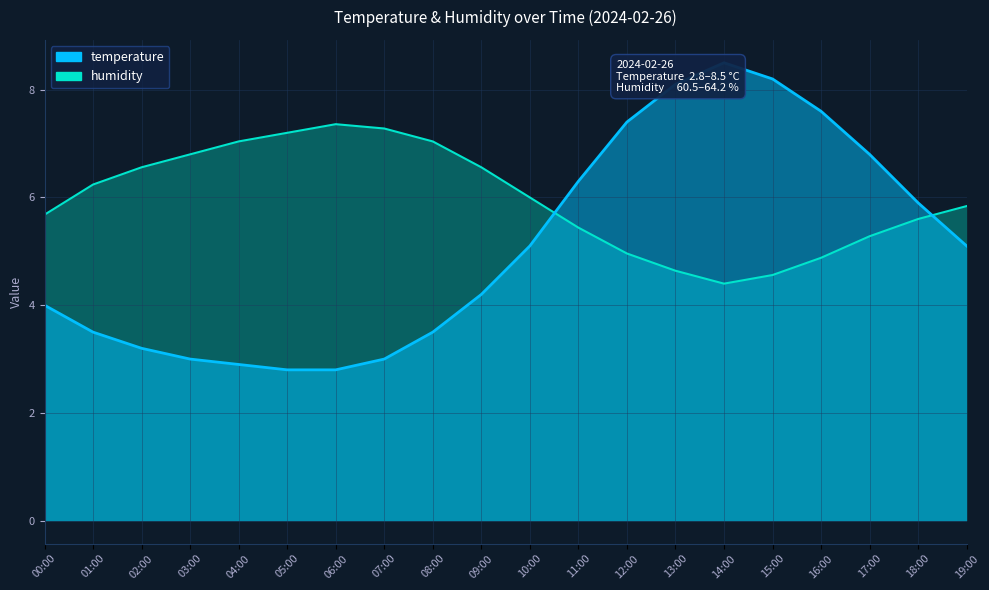

How many distinct data groups are displayed?

2